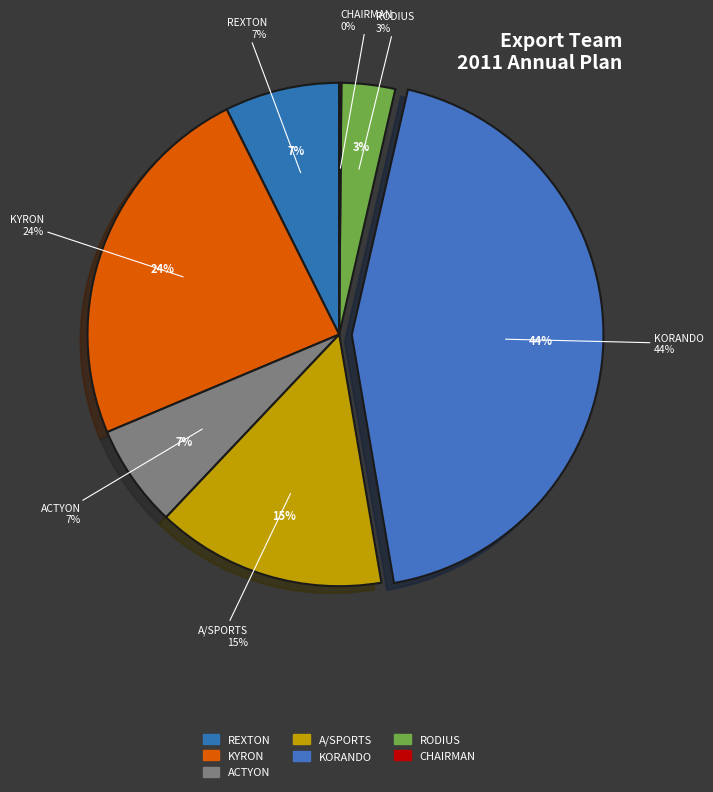

To the nearest percent, what portion does A/SPORTS represent?

15%